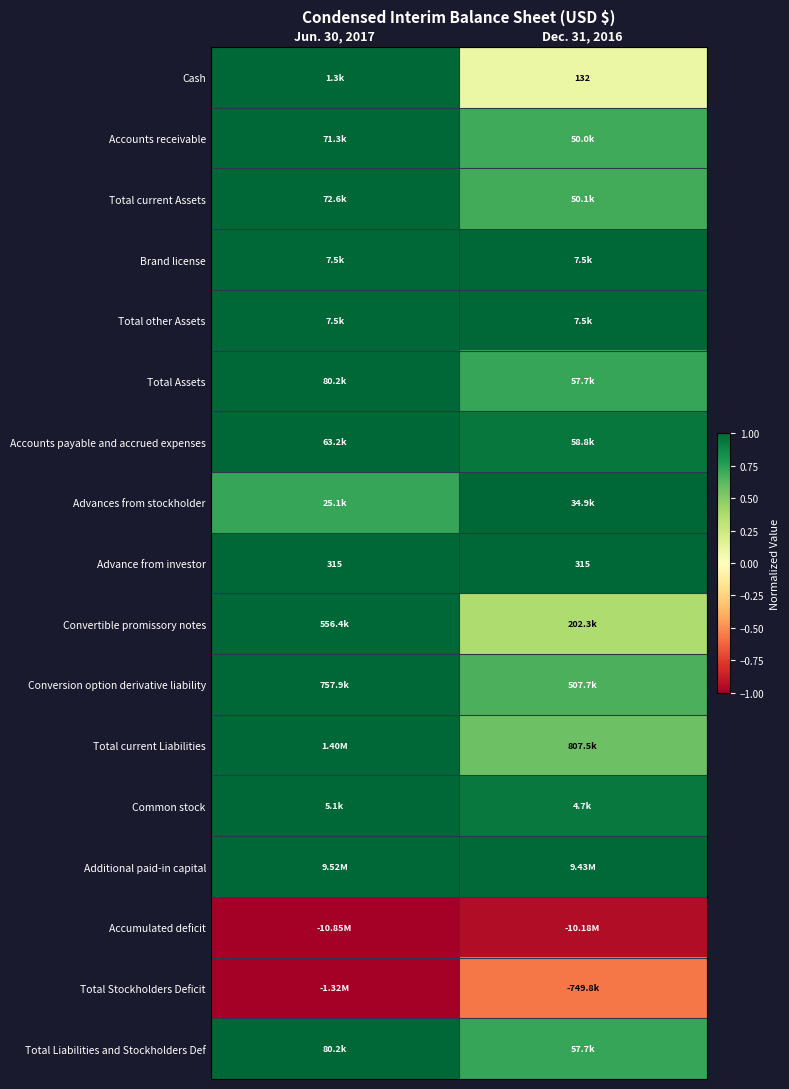

Is it true that Common stock equals 1.0 at Jun. 30, 2017?

True